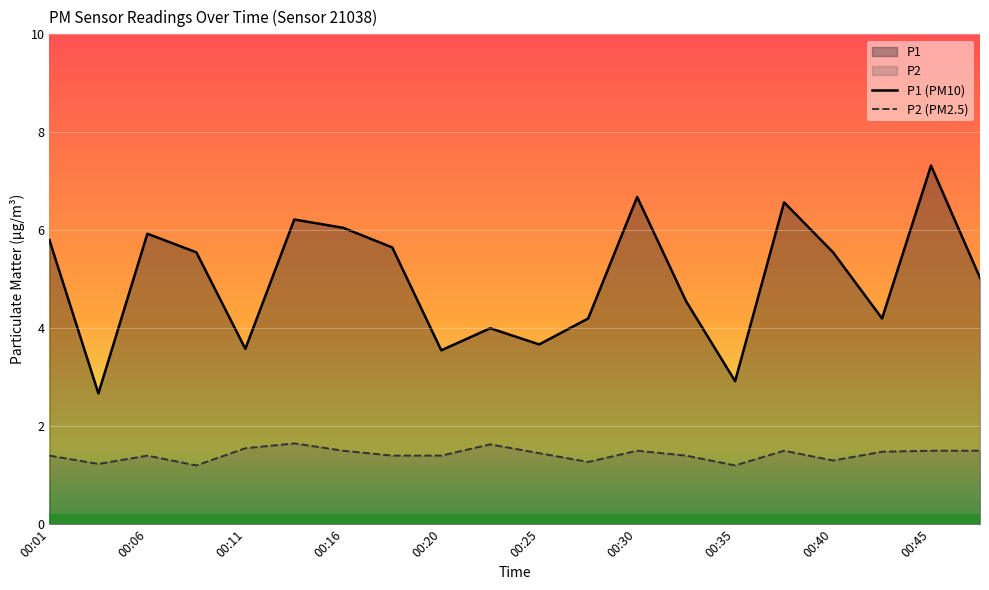

At which label does P1 (PM10) reach its peak?

00:45